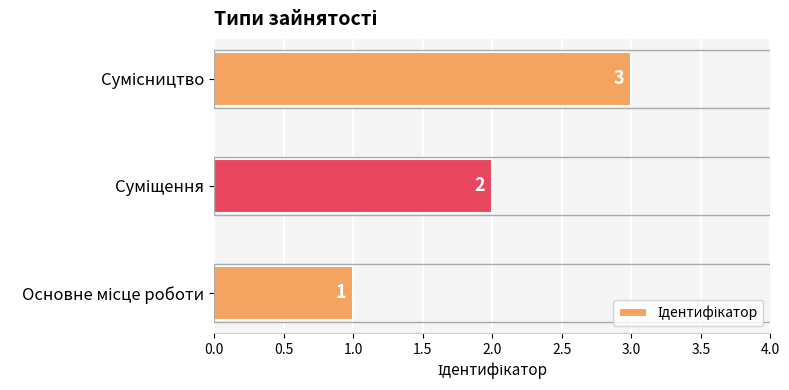

How many distinct data groups are displayed?

1